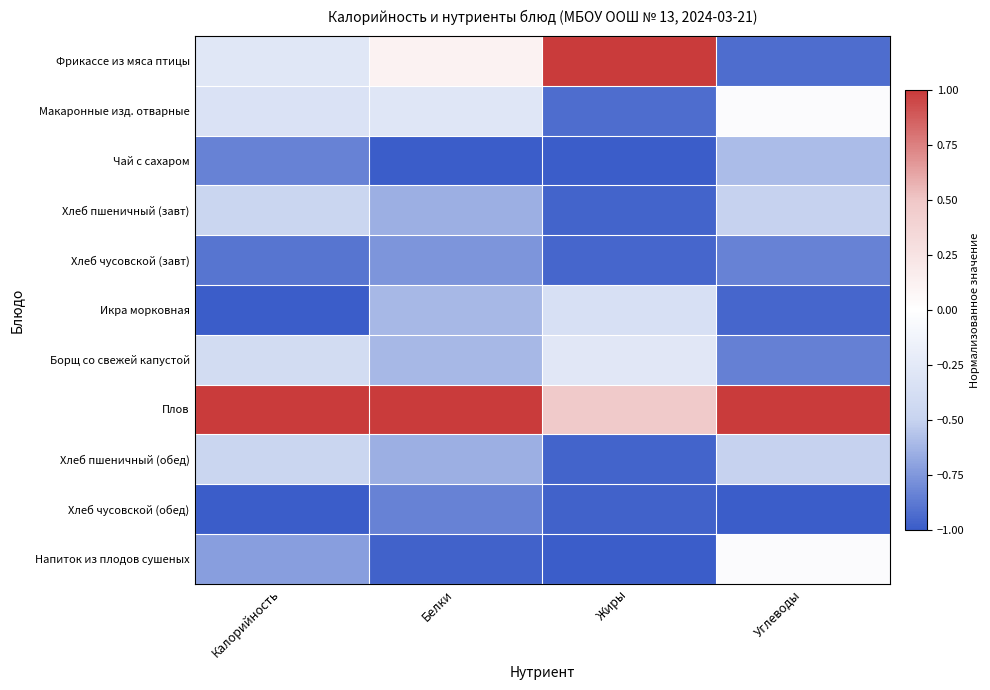

Reading right to left, extract all data points from this chart.

Фрикассе из мяса птицы: Углеводы=-0.9	Жиры=1.0	Белки=0.1	Калорийность=-0.3
Макаронные изд. отварные: Углеводы=-0.0	Жиры=-0.9	Белки=-0.3	Калорийность=-0.3
Чай с сахаром: Углеводы=-0.6	Жиры=-1.0	Белки=-1.0	Калорийность=-0.8
Хлеб пшеничный (завт): Углеводы=-0.5	Жиры=-1.0	Белки=-0.7	Калорийность=-0.5
Хлеб чусовской (завт): Углеводы=-0.8	Жиры=-1.0	Белки=-0.8	Калорийность=-0.9
Икра морковная: Углеводы=-1.0	Жиры=-0.4	Белки=-0.6	Калорийность=-1.0
Борщ со свежей капустой: Углеводы=-0.8	Жиры=-0.3	Белки=-0.6	Калорийность=-0.4
Плов: Углеводы=1.0	Жиры=0.5	Белки=1.0	Калорийность=1.0
Хлеб пшеничный (обед): Углеводы=-0.5	Жиры=-1.0	Белки=-0.7	Калорийность=-0.5
Хлеб чусовской (обед): Углеводы=-1.0	Жиры=-1.0	Белки=-0.8	Калорийность=-1.0
Напиток из плодов сушеных: Углеводы=-0.0	Жиры=-1.0	Белки=-1.0	Калорийность=-0.7